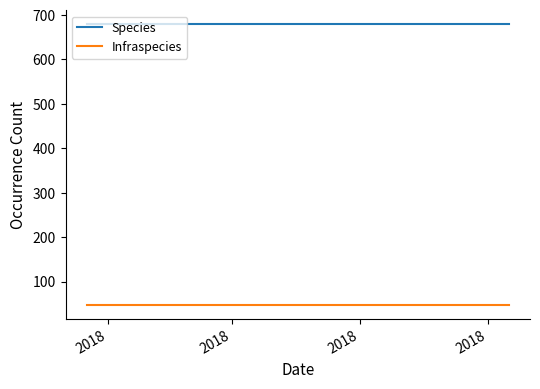

What is the average value of the Infraspecies series?

47